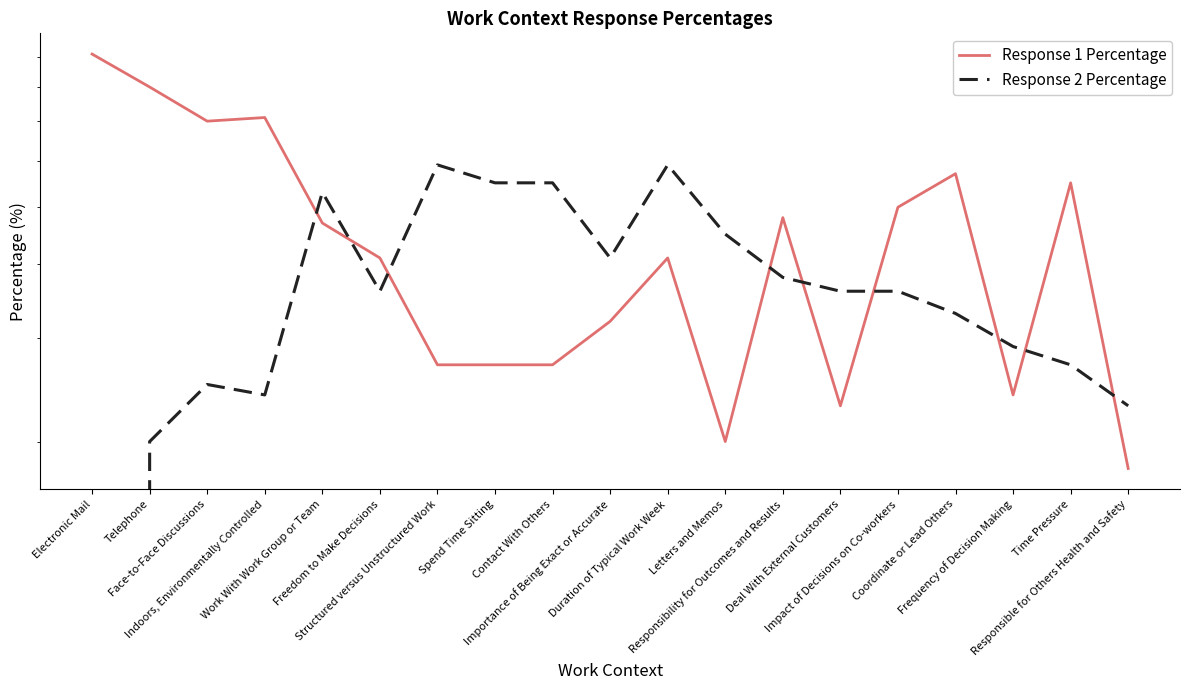

Reading left to right, what are all the values shown in this chart?

Response 1 Percentage: 91	80	70	71	47	41	27	27	27	32	41	20	48	23	50	57	24	55	18
Response 2 Percentage: 0	20	25	24	53	36	59	55	55	41	59	45	38	36	36	33	29	27	23